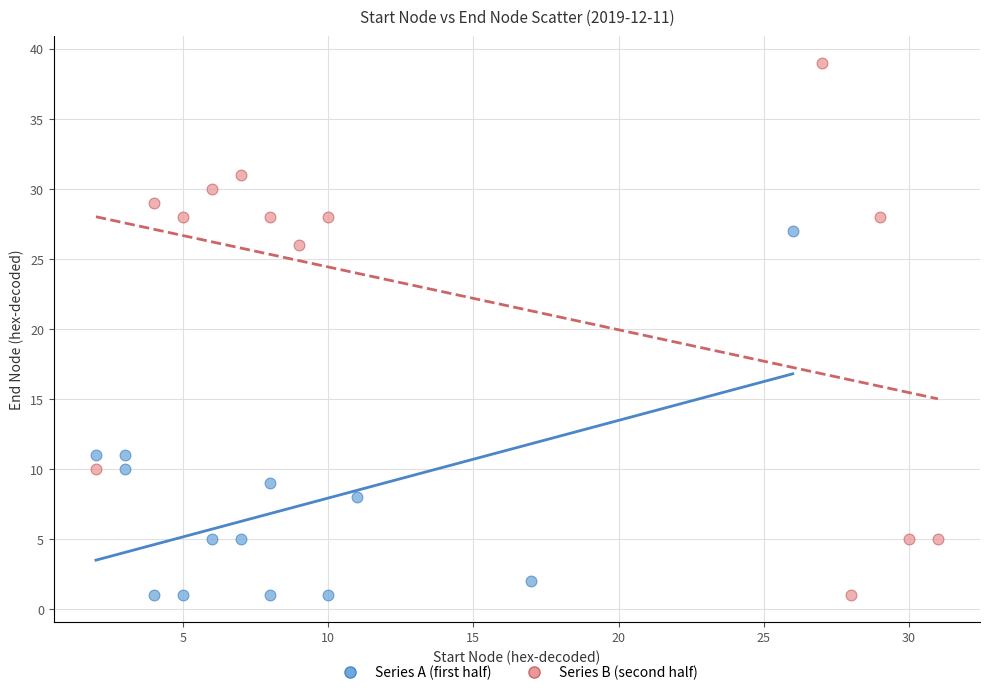

Which series has the largest Y range (max minus min)?

Series B (second half)